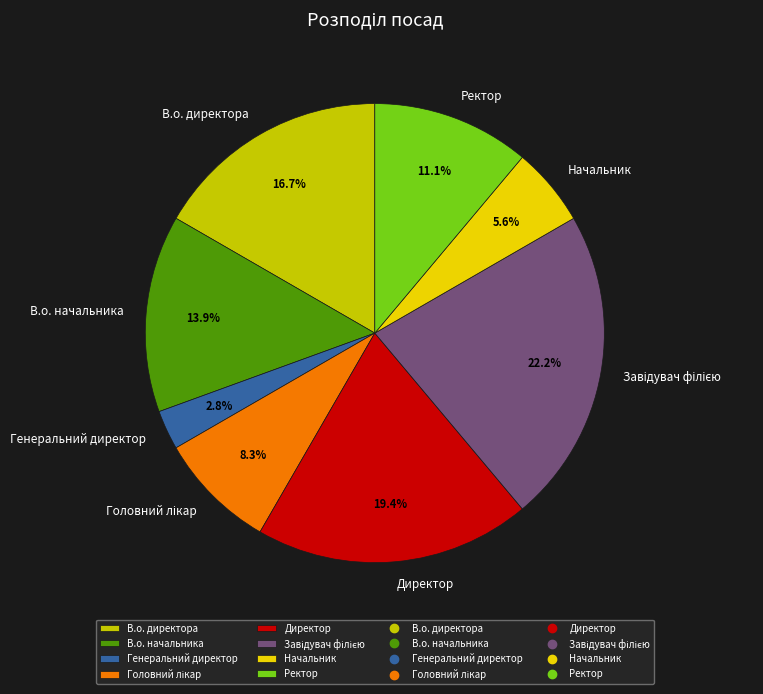

What is the smallest slice in the pie chart?

Генеральний директор